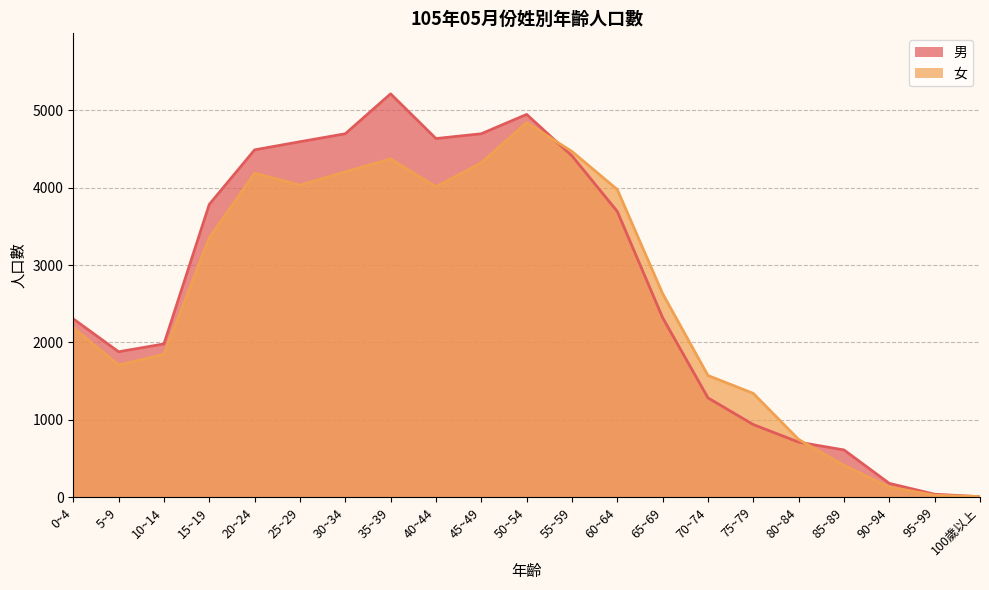

True or false: 女 and 男 intersect in this chart.

True